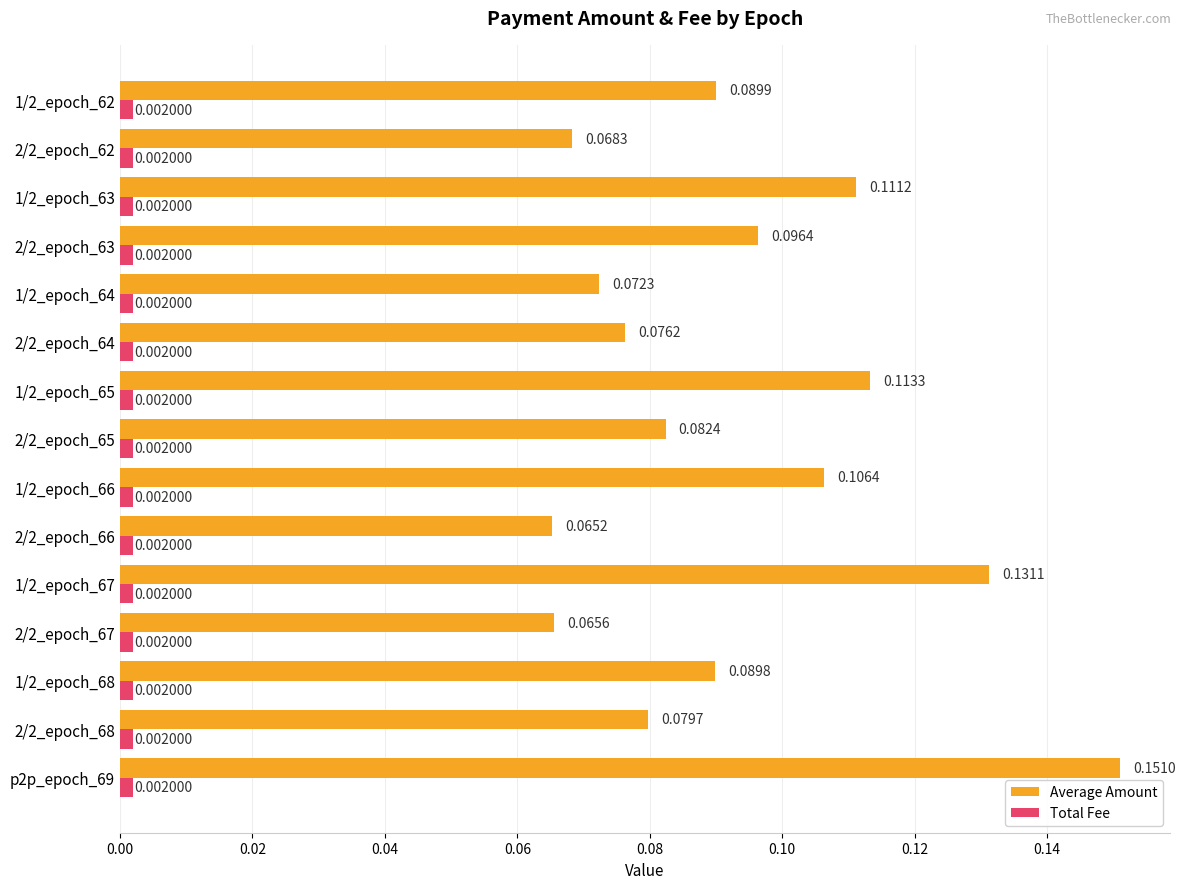

Which series has the largest range (max minus min)?

Average Amount